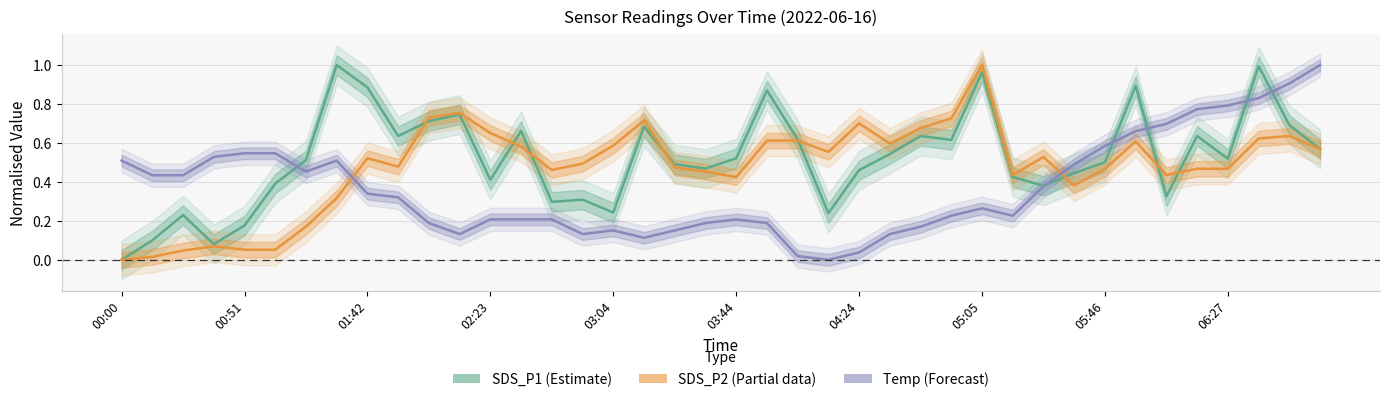

Which series ends up on top after the final intersection of SDS_P1 (Estimate) and SDS_P2 (Estimate based on partial data)?

SDS_P2 (Estimate based on partial data)